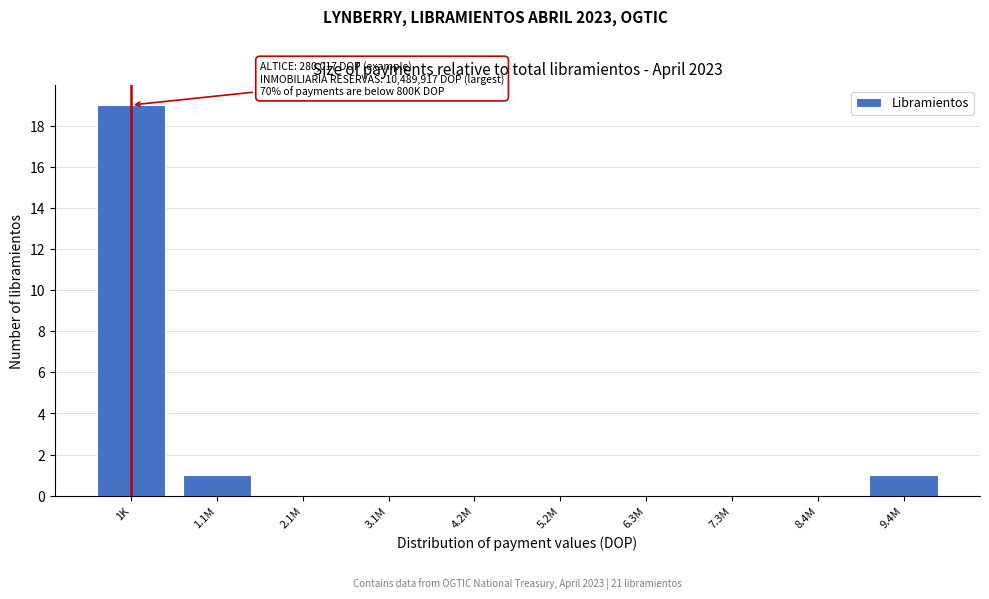

Reading left to right, list all the values displayed in this chart.

1K=19	1.1M=1	2.1M=0	3.1M=0	4.2M=0	5.2M=0	6.3M=0	7.3M=0	8.4M=0	9.4M=1